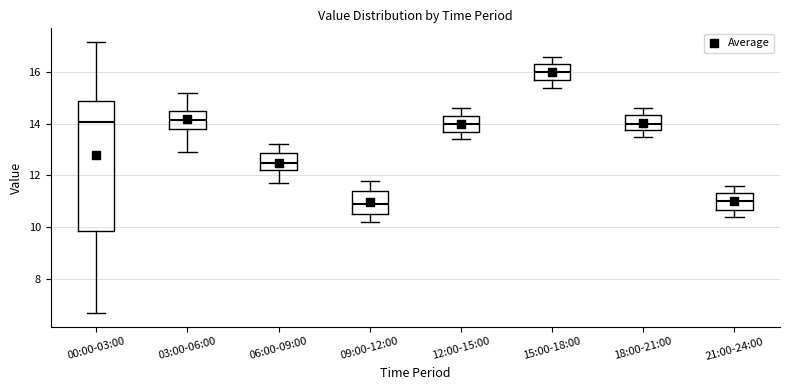

Which box is the tallest, from its lower edge to its upper edge?

00:00-03:00